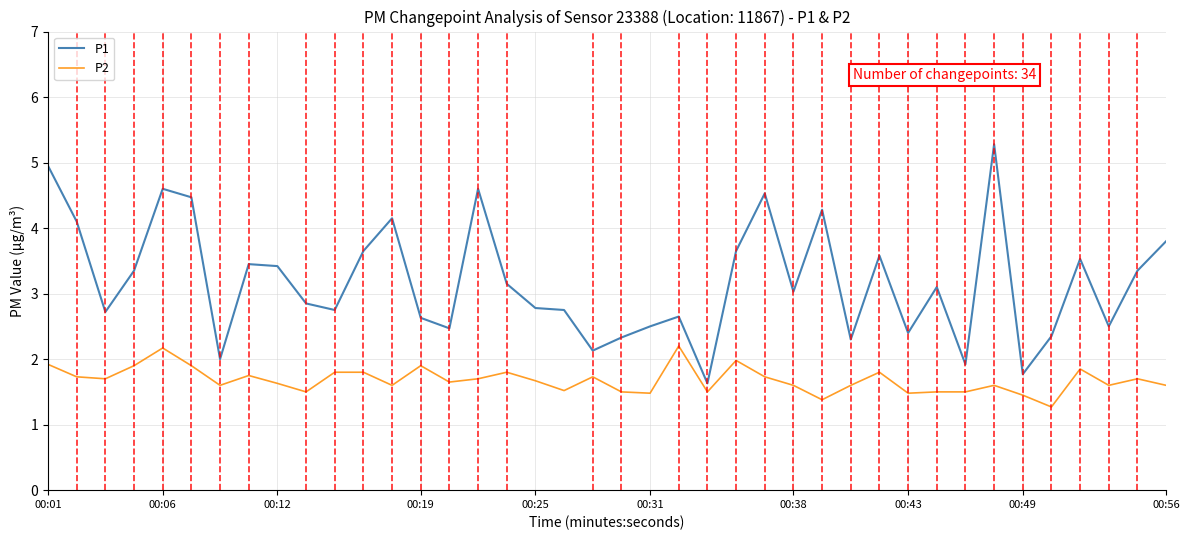

Which series has the largest range (max minus min)?

P1